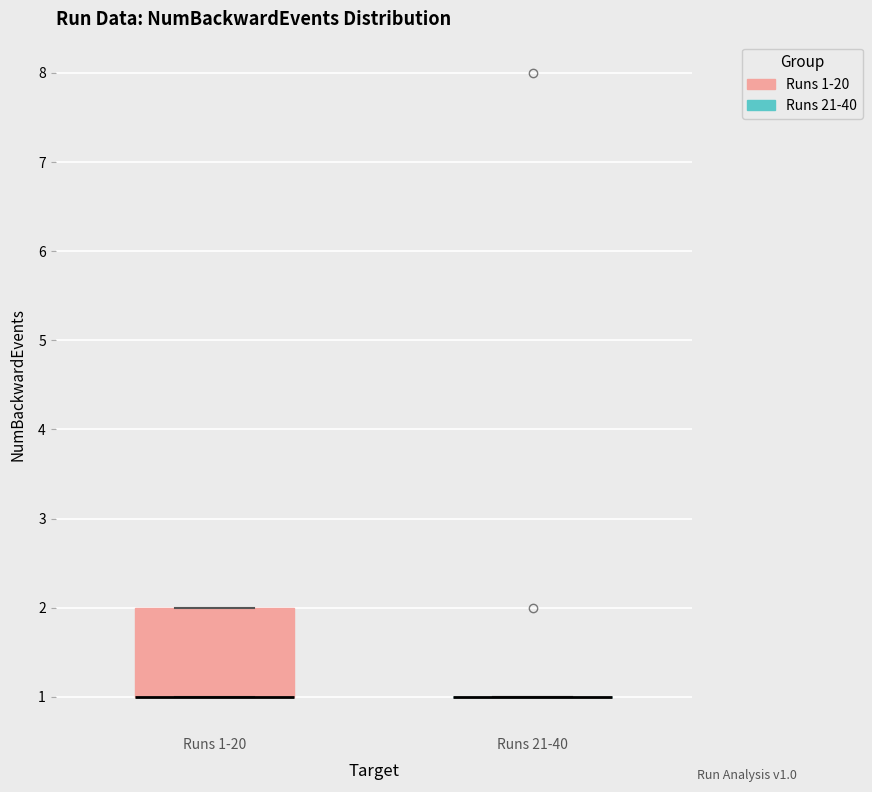

Which box is the tallest, from its lower edge to its upper edge?

Runs 1-20